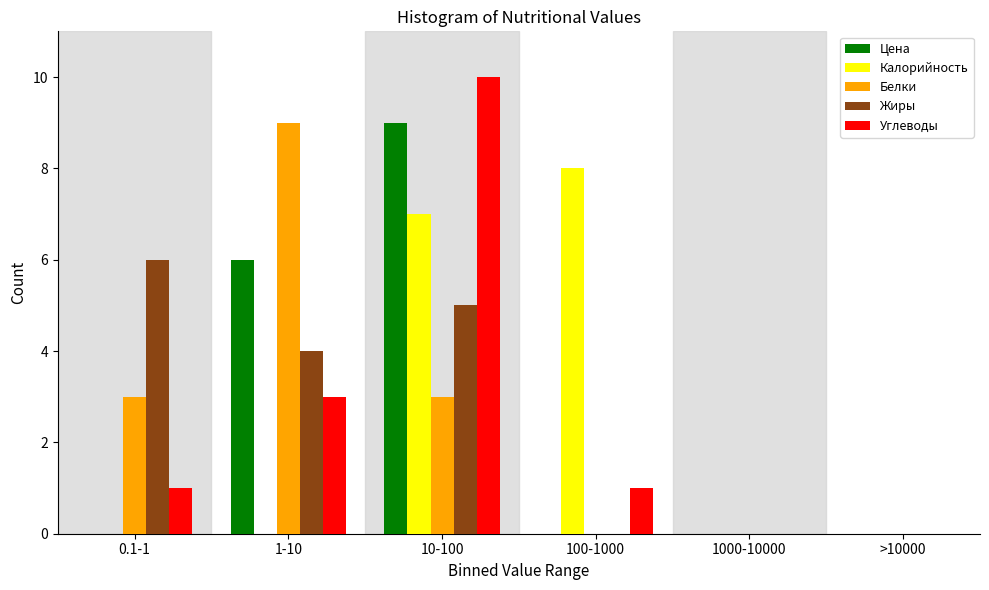

Reading left to right, extract all data points from this chart.

Цена: 0.1-1=0	1-10=6	10-100=9	100-1000=0	1000-10000=0	>10000=0
Калорийность: 0.1-1=0	1-10=0	10-100=7	100-1000=8	1000-10000=0	>10000=0
Белки: 0.1-1=3	1-10=9	10-100=3	100-1000=0	1000-10000=0	>10000=0
Жиры: 0.1-1=6	1-10=4	10-100=5	100-1000=0	1000-10000=0	>10000=0
Углеводы: 0.1-1=1	1-10=3	10-100=10	100-1000=1	1000-10000=0	>10000=0